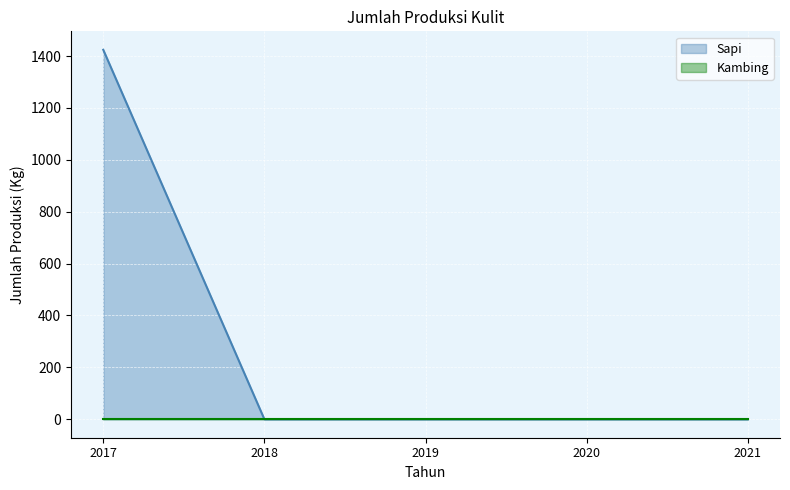

True or false: the data shows 812 at 2018.

False